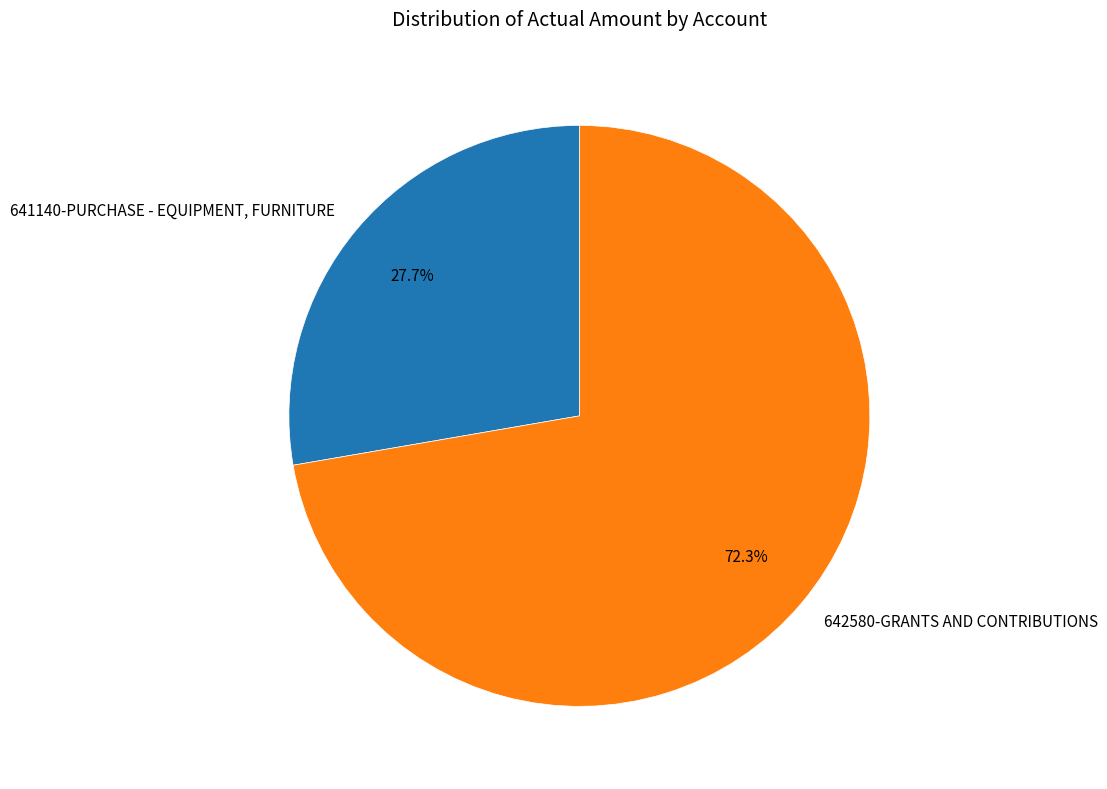

How many segments does this pie chart have?

2